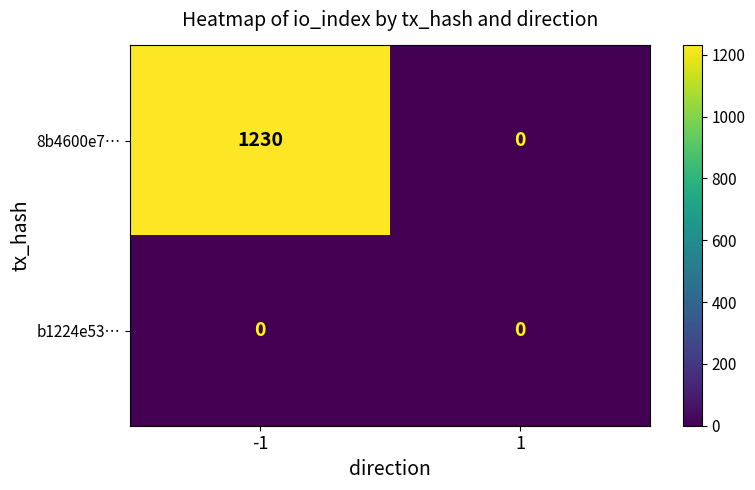

What is the sum of the 8b4600e7… values at 1 and -1?

1230